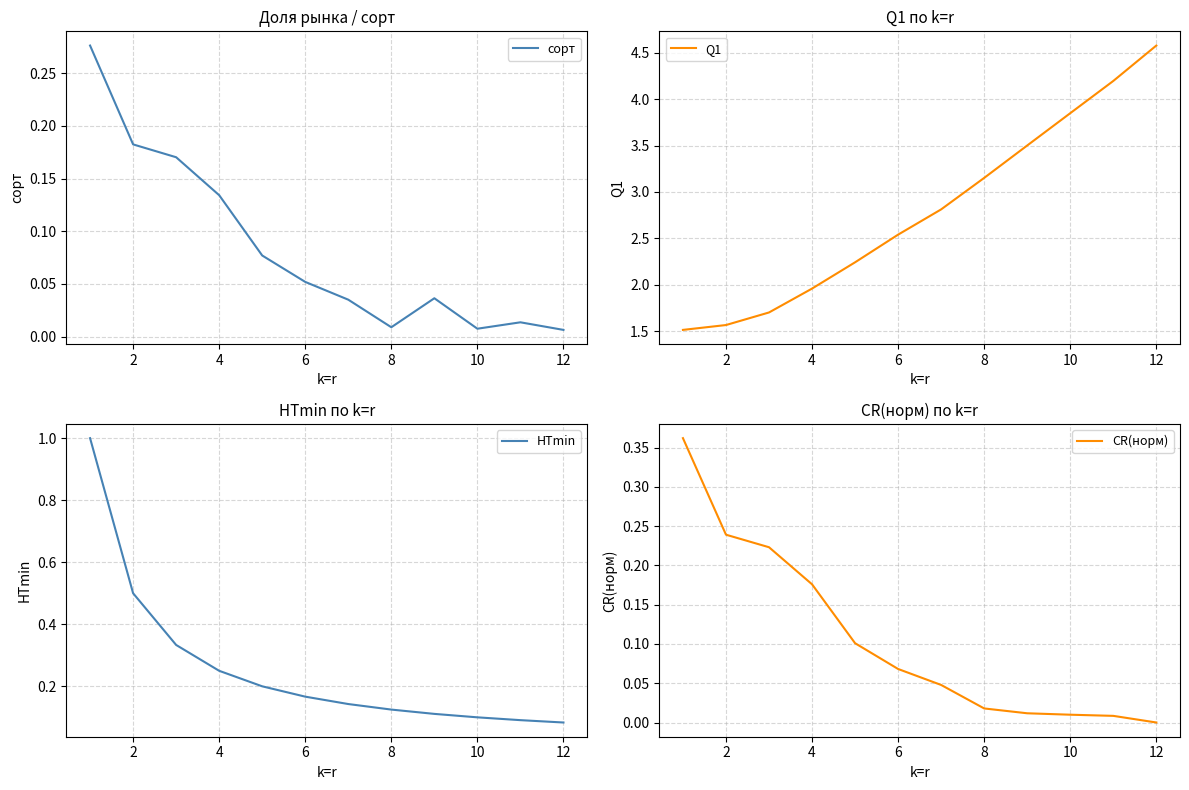

At 8, list the series in order from largest to smallest.

Q1, HTmin, CR(норм), сорт